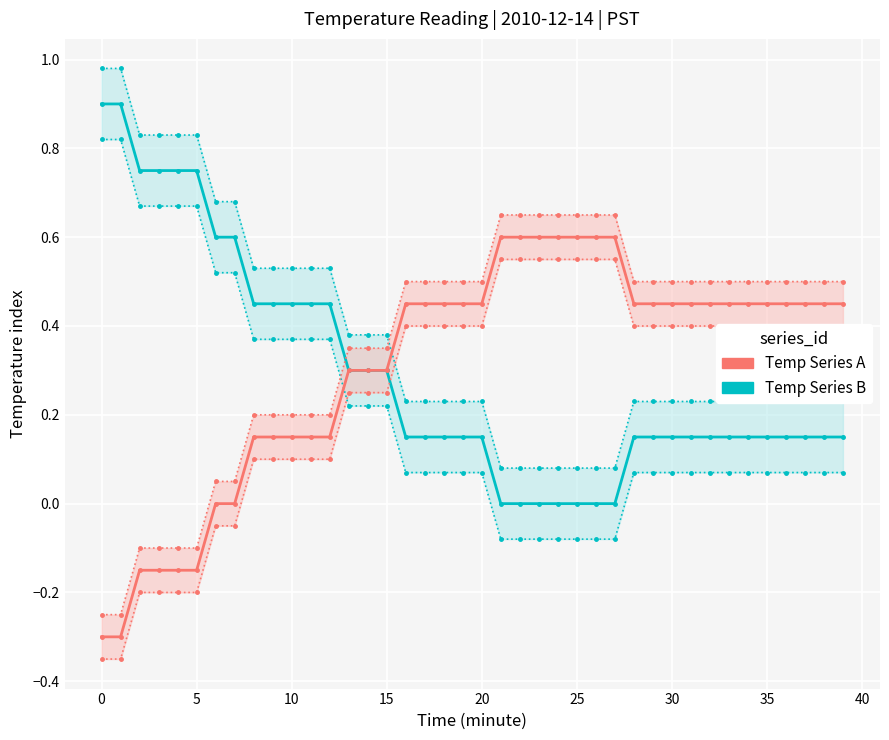

What is the label of the 17th point from the right?

23